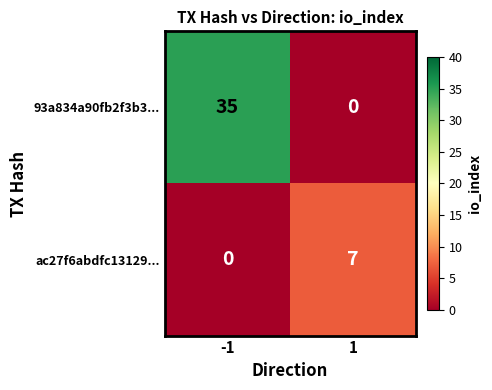

Which series has the largest total across all categories?

93a834a90fb2f3b3...